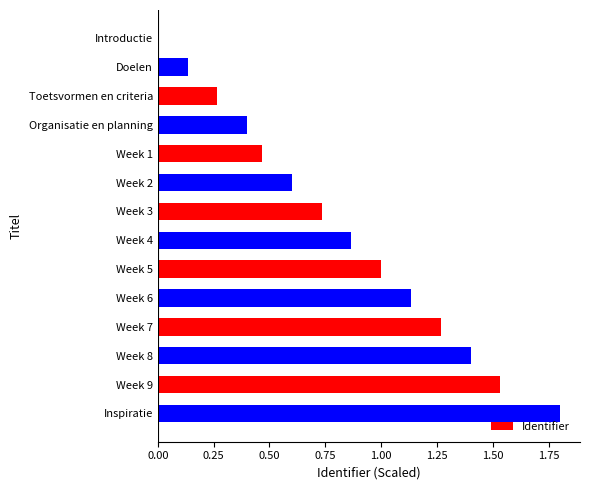

Count the number of values greater than 0.

13